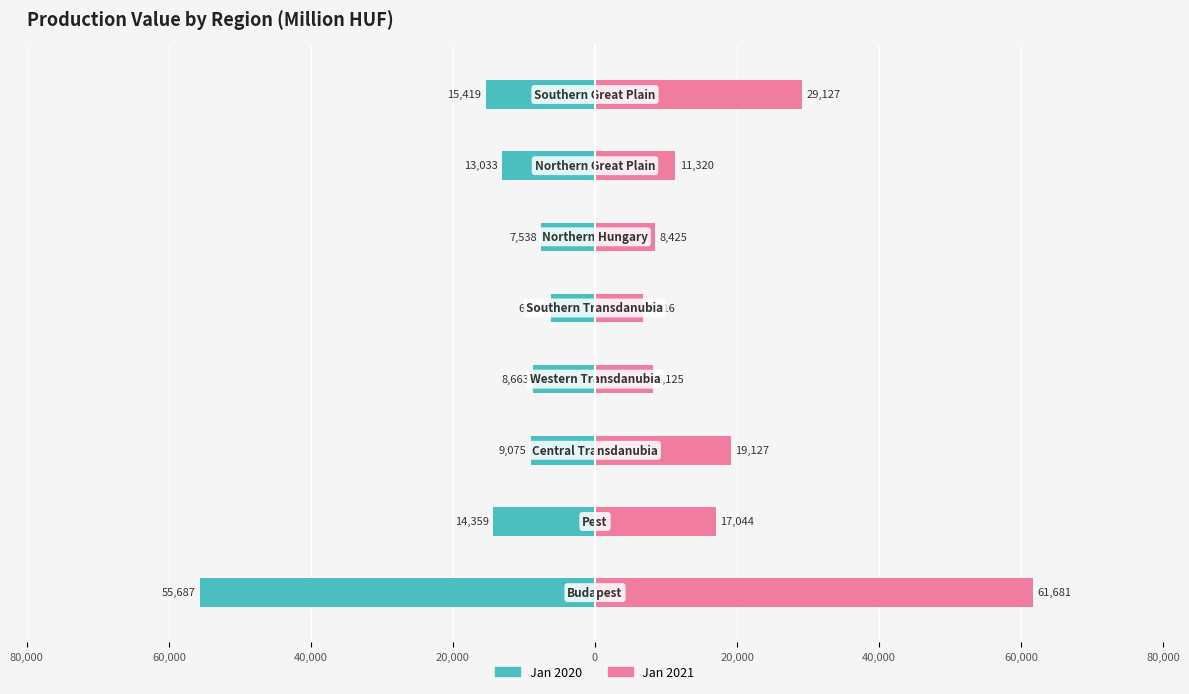

What is the spread (max minus min) of values at 60,000?

31403